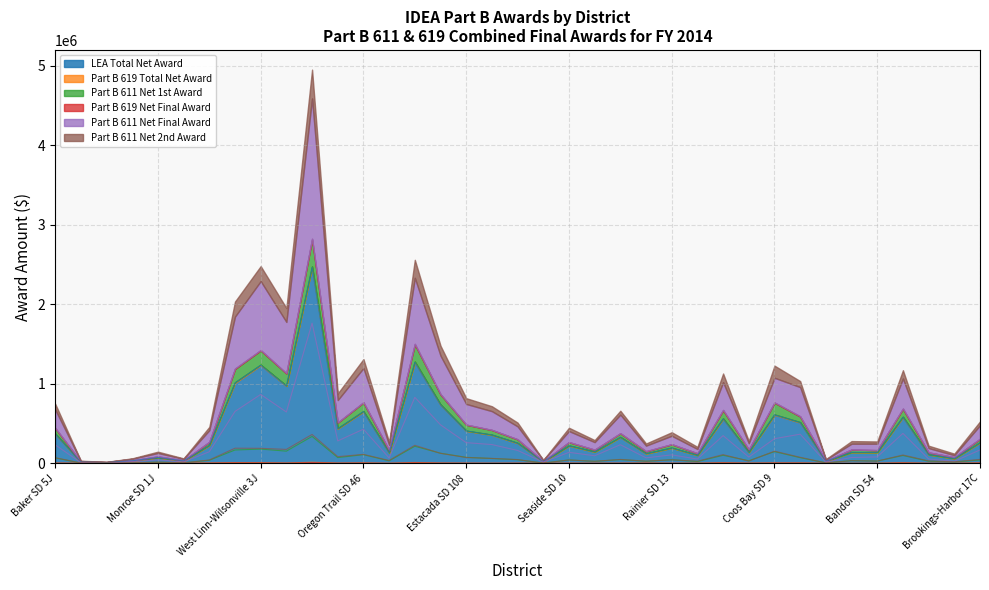

What is the lowest value of the LEA Total Net Award series?

9236.7